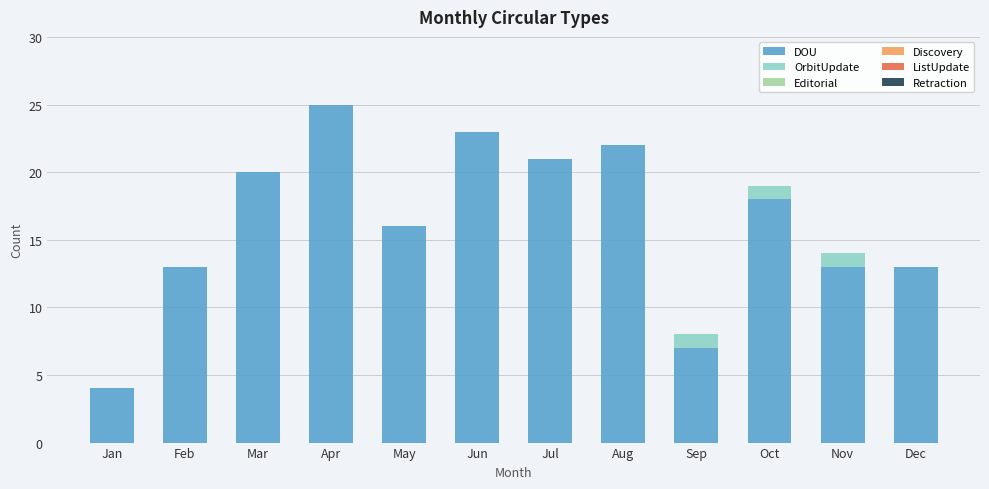

What is the total value across all series at Jan?

4